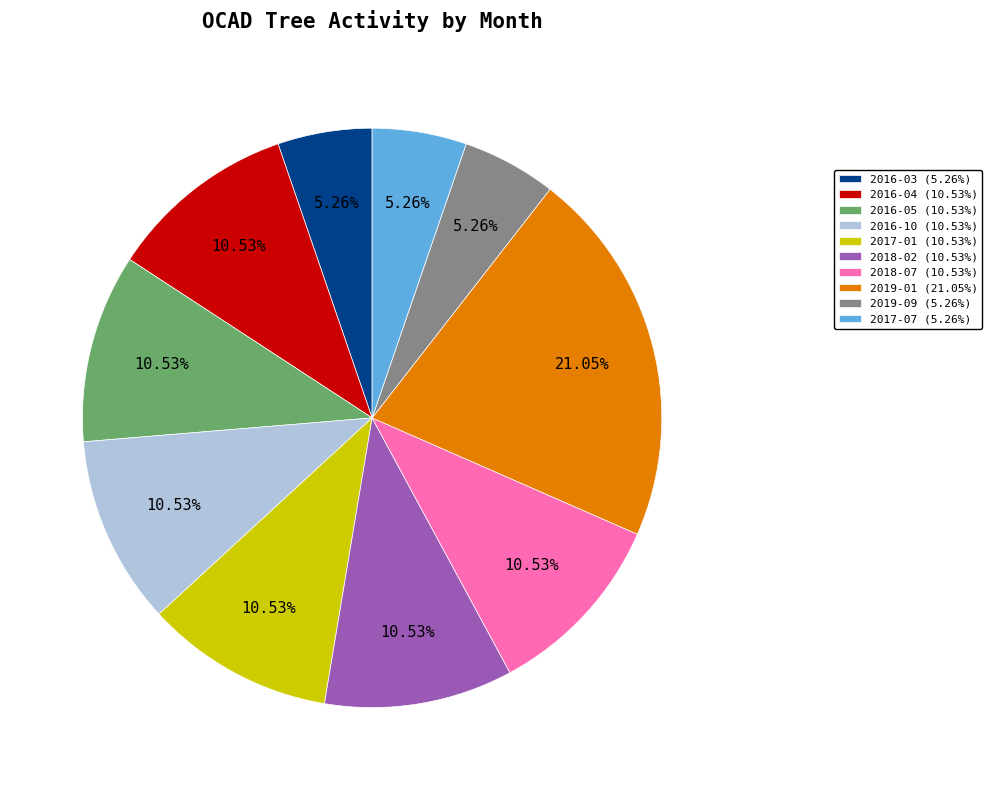

True or false: 2016-05 accounts for 24% of the total.

False